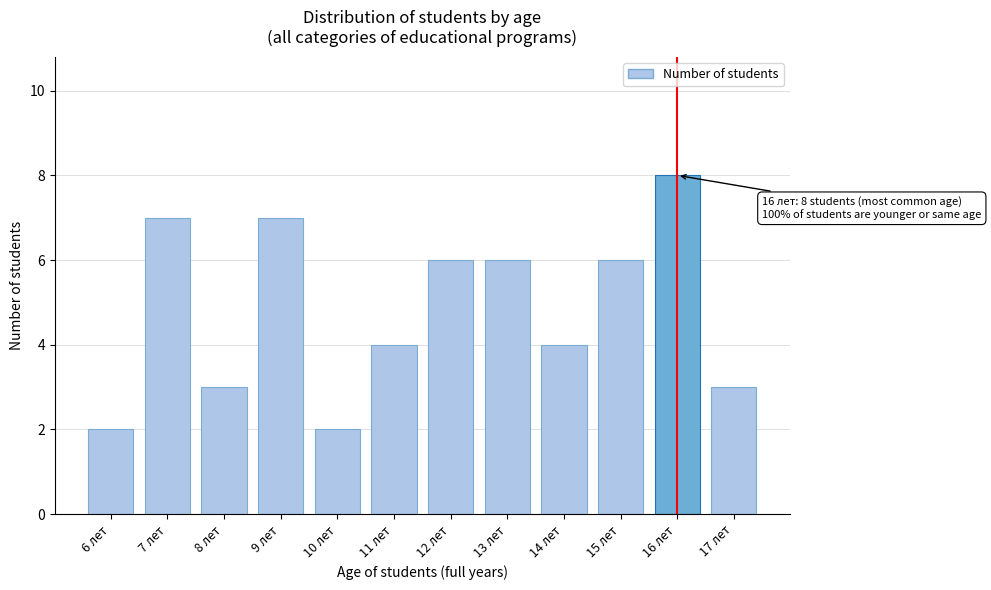

Reading right to left, extract all data points from this chart.

3	8	6	4	6	6	4	2	7	3	7	2